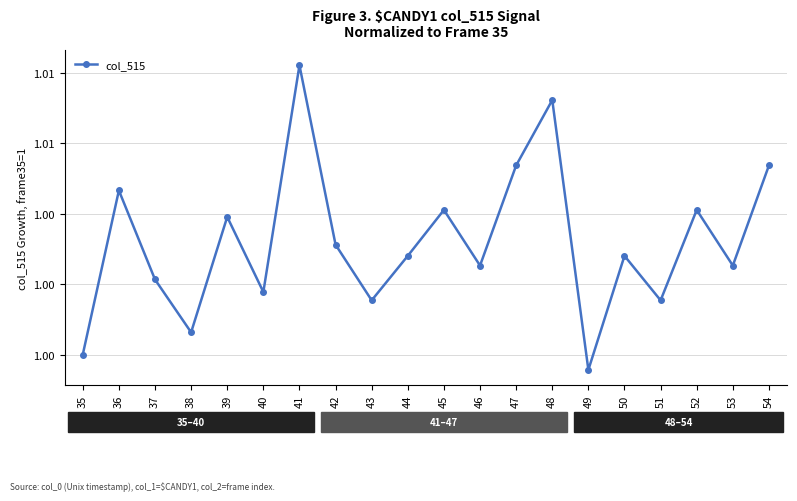

Read the value at 53.

1.0